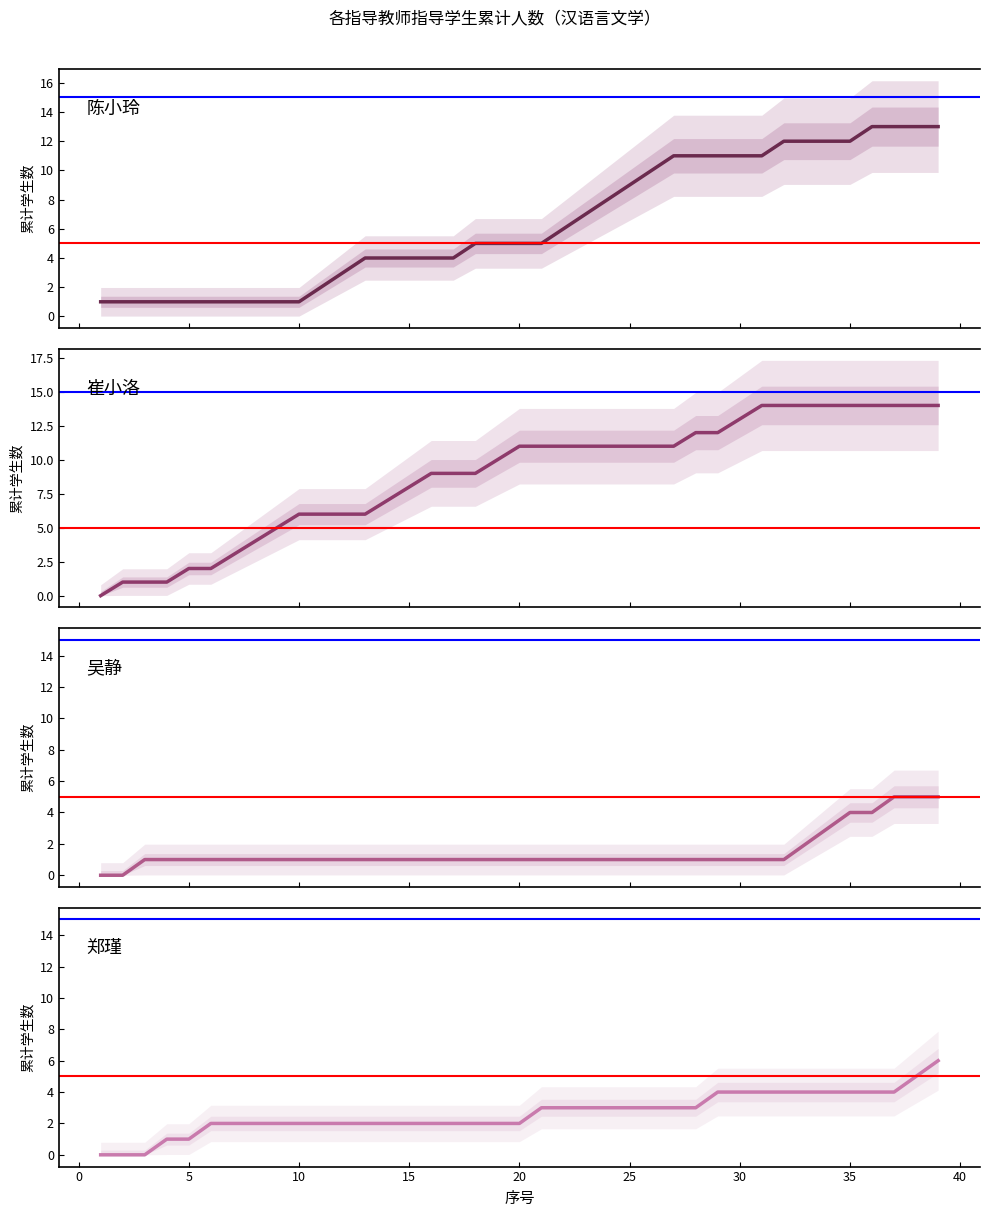

What is the difference between the second highest and second lowest values in the 崔小洛 series?

13